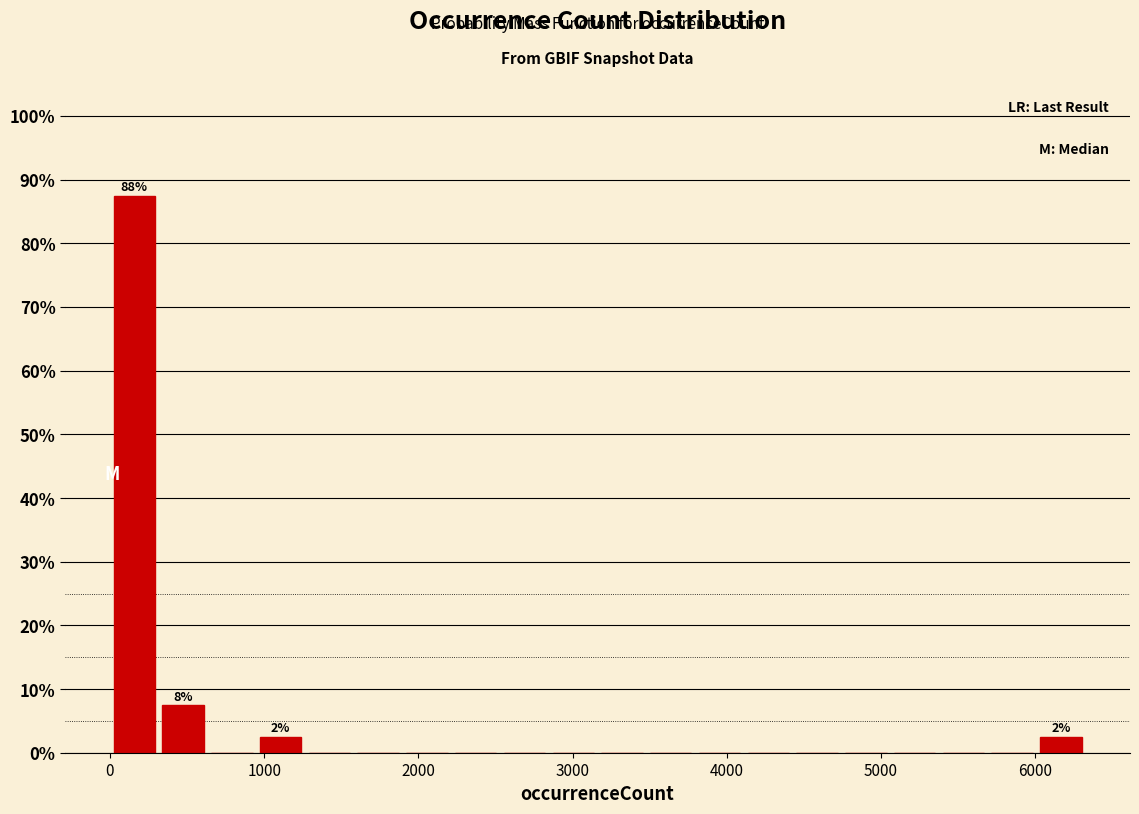

Read against the x-axis, roughly where is the centre of the tallest bar?

200